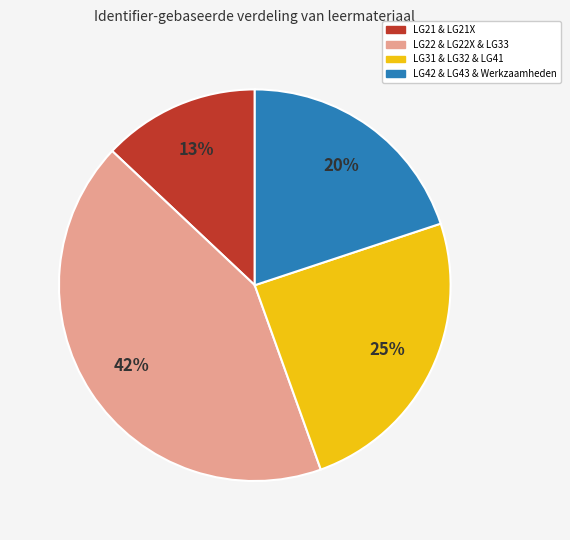

How many segments does this pie chart have?

4